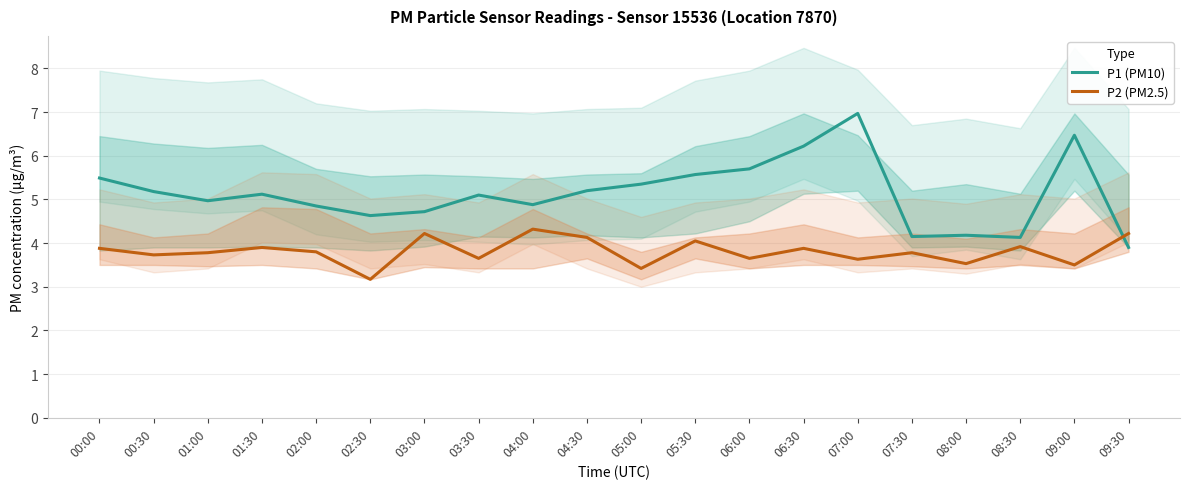

Reading right to left, list all the values displayed in this chart.

P1 (PM10): 09:30=3.9	09:00=6.5	08:30=4.1	08:00=4.2	07:30=4.2	07:00=7.0	06:30=6.2	06:00=5.7	05:30=5.6	05:00=5.3	04:30=5.2	04:00=4.9	03:30=5.1	03:00=4.7	02:30=4.6	02:00=4.8	01:30=5.1	01:00=5.0	00:30=5.2	00:00=5.5
P2 (PM2.5): 09:30=4.2	09:00=3.5	08:30=3.9	08:00=3.5	07:30=3.8	07:00=3.6	06:30=3.9	06:00=3.6	05:30=4.0	05:00=3.4	04:30=4.1	04:00=4.3	03:30=3.6	03:00=4.2	02:30=3.2	02:00=3.8	01:30=3.9	01:00=3.8	00:30=3.7	00:00=3.9